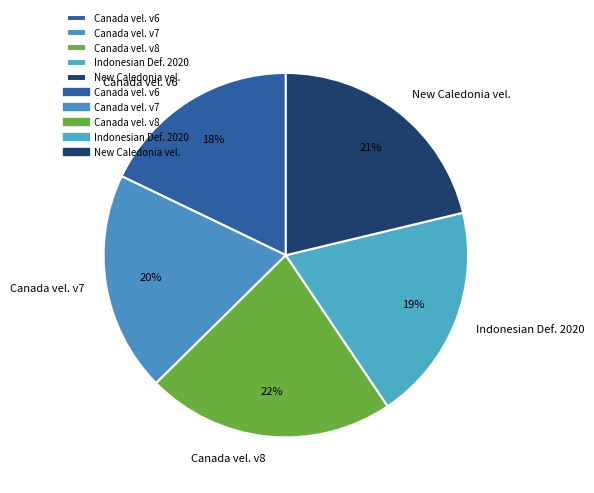

Combined, do Canada vel. v6 and Canada vel. v7 account for over 50%?

No